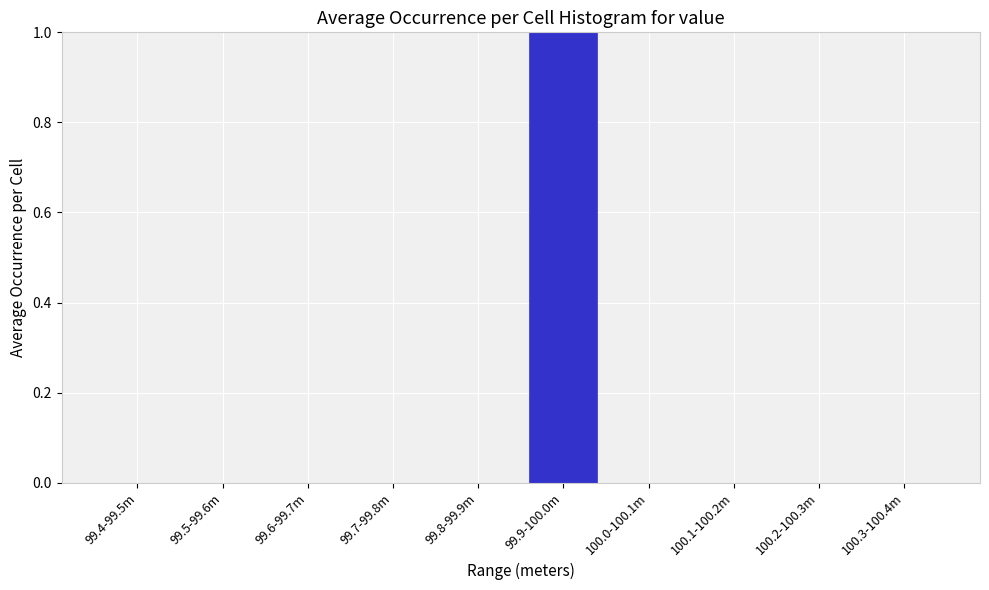

Reading left to right, what are all the values shown in this chart?

99.4-99.5m=0	99.5-99.6m=0	99.6-99.7m=0	99.7-99.8m=0	99.8-99.9m=0	99.9-100.0m=1	100.0-100.1m=0	100.1-100.2m=0	100.2-100.3m=0	100.3-100.4m=0